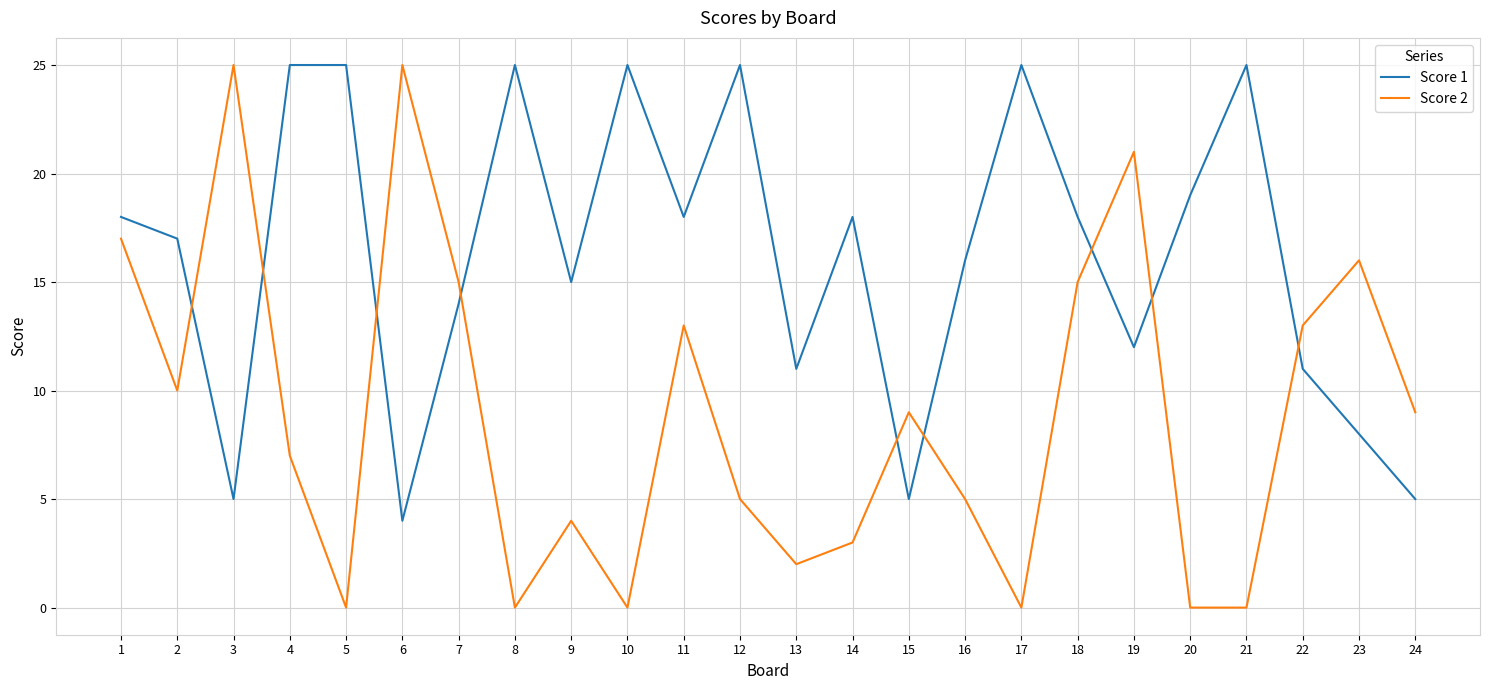

Which series changed the most between 7 and 20?

Score 2